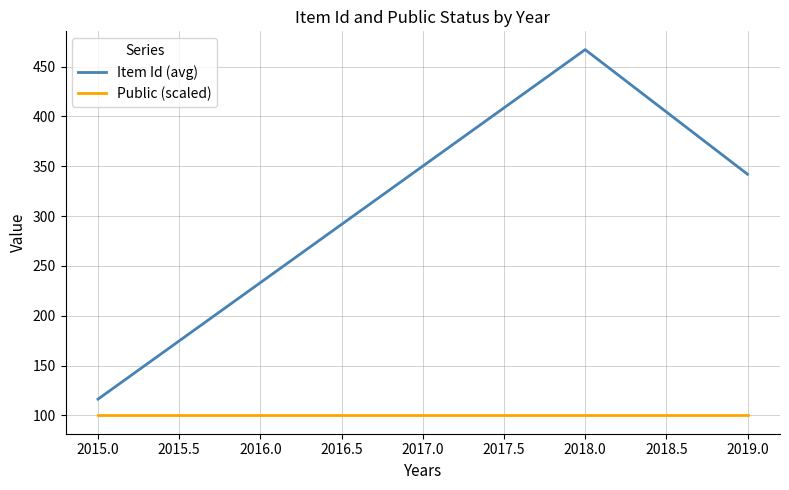

What is the sum of the Public (scaled) values at 2018.0 and 2015.0?

200.0